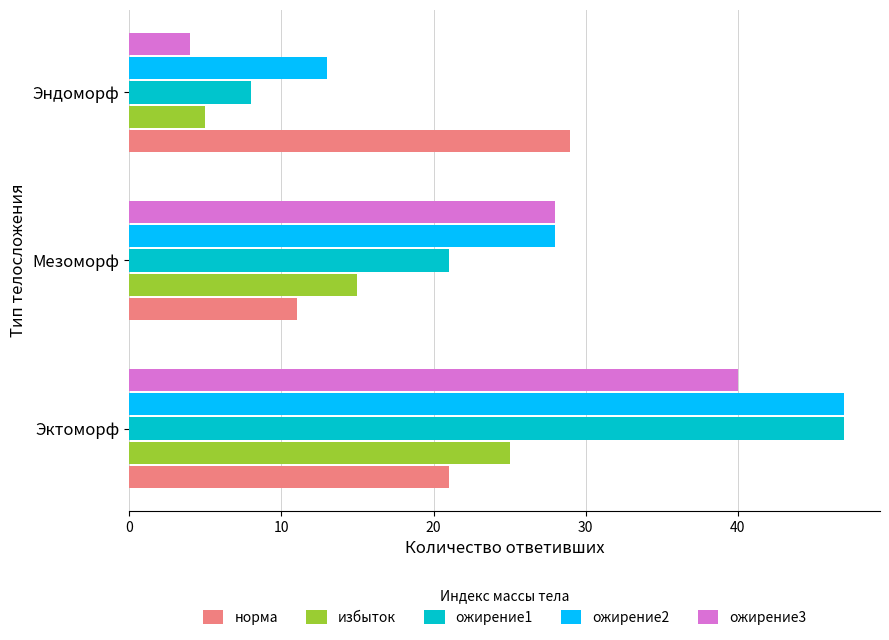

Rank the categories by норма value from lowest to highest.

Мезоморф, Эктоморф, Эндоморф